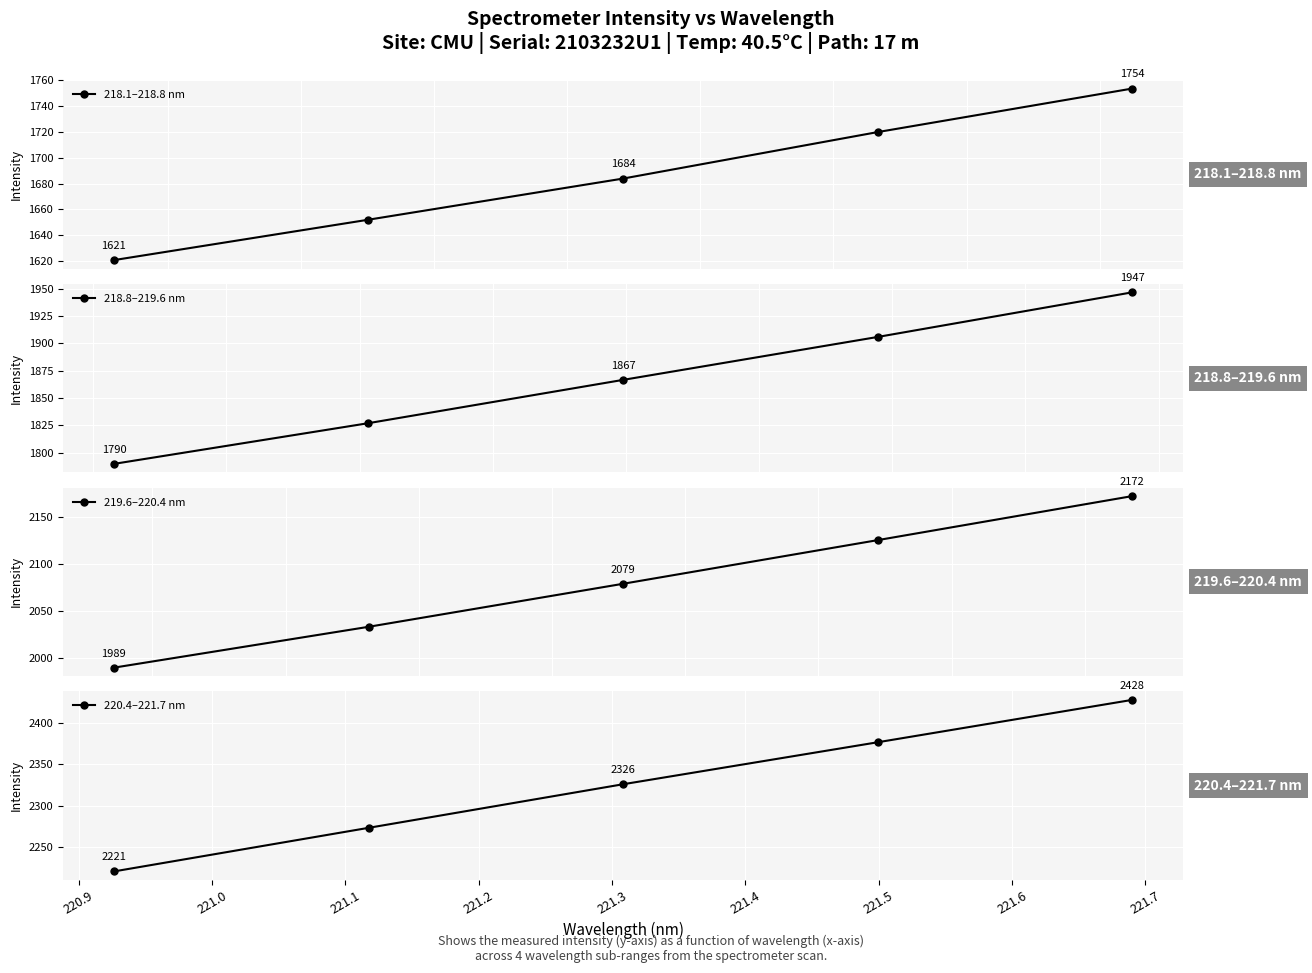

How many values in the 220.4–221.7 nm series exceed 2325?

3